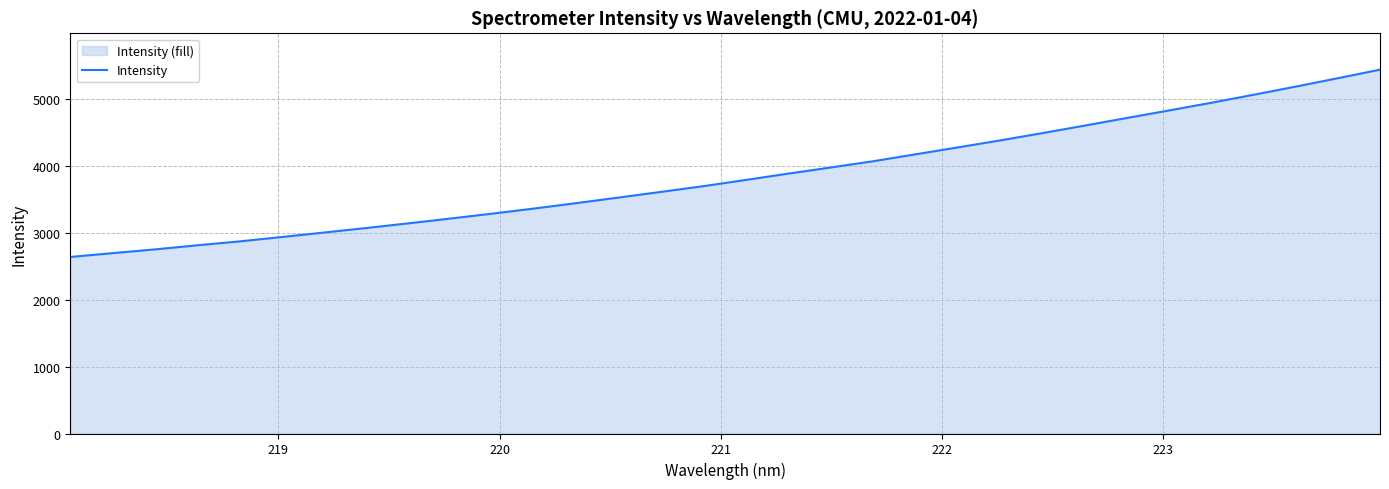

What is the difference between the maximum and minimum values?

2800.2